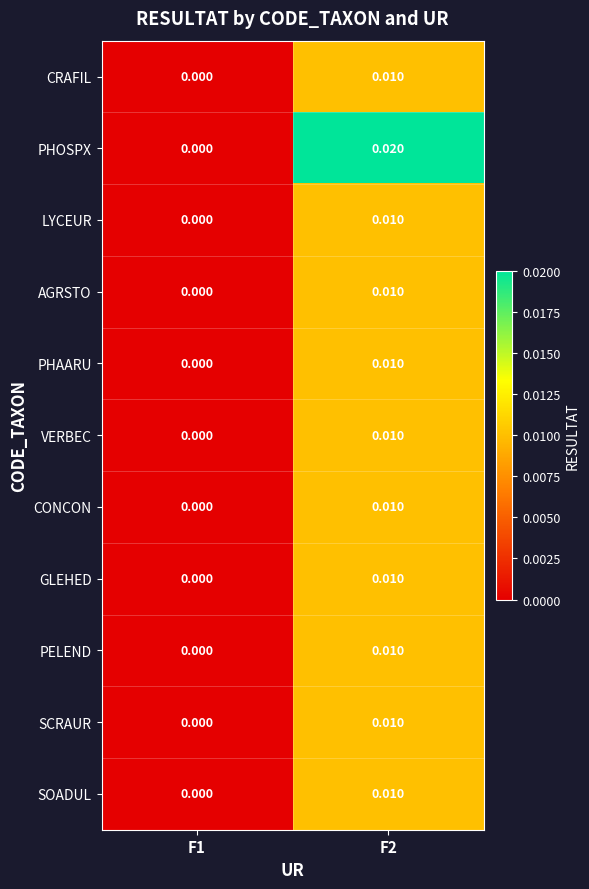

Which series has the largest range (max minus min)?

PHOSPX